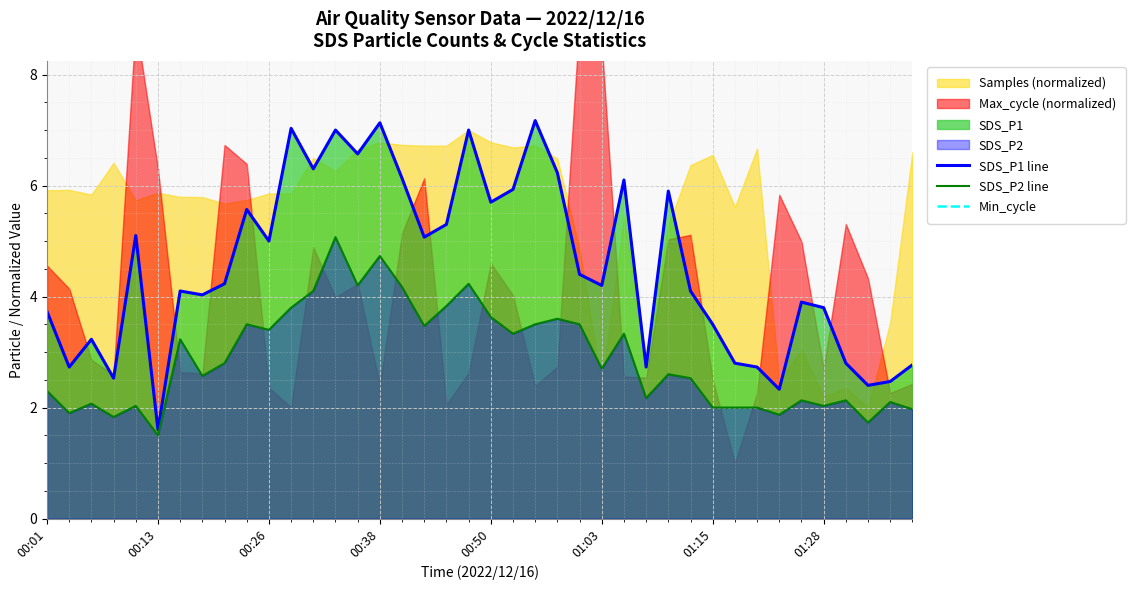

Is the value of SDS_P1 line at 14 greater than the value of Min_cycle at 13?

No